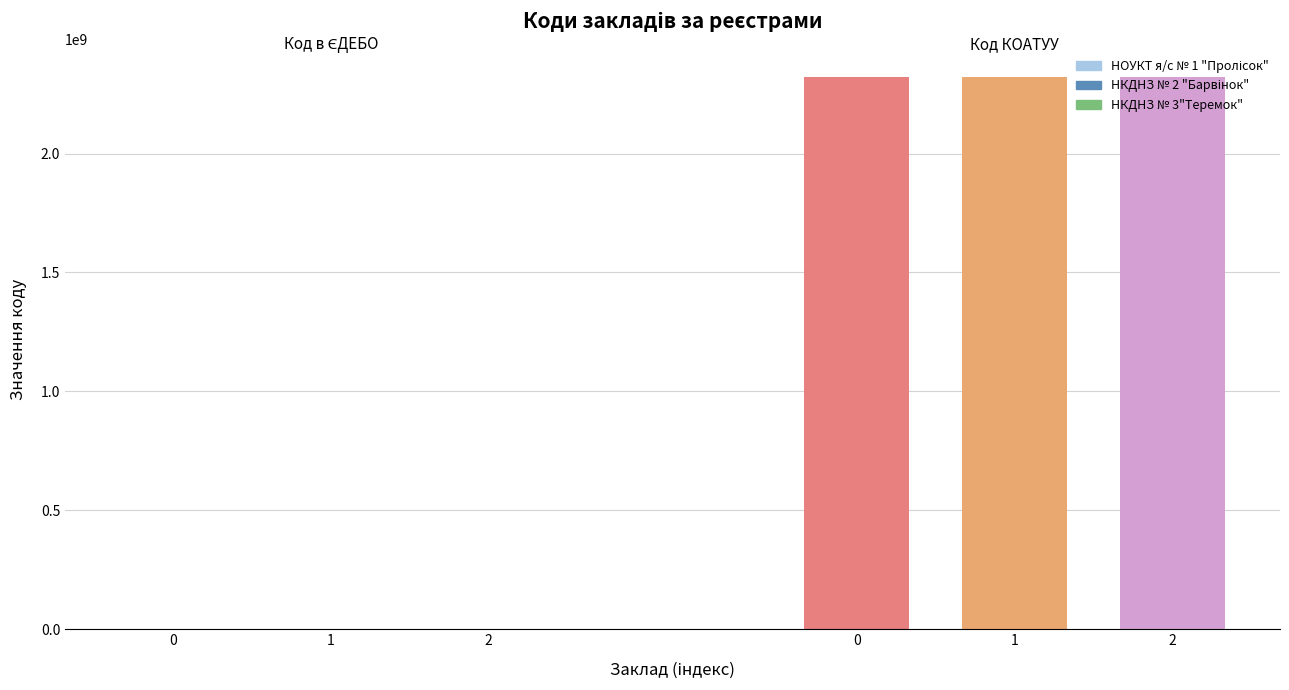

What is the approximate value of Код КОАТУУ at НКДНЗ № 3"Теремок"?

2323655100